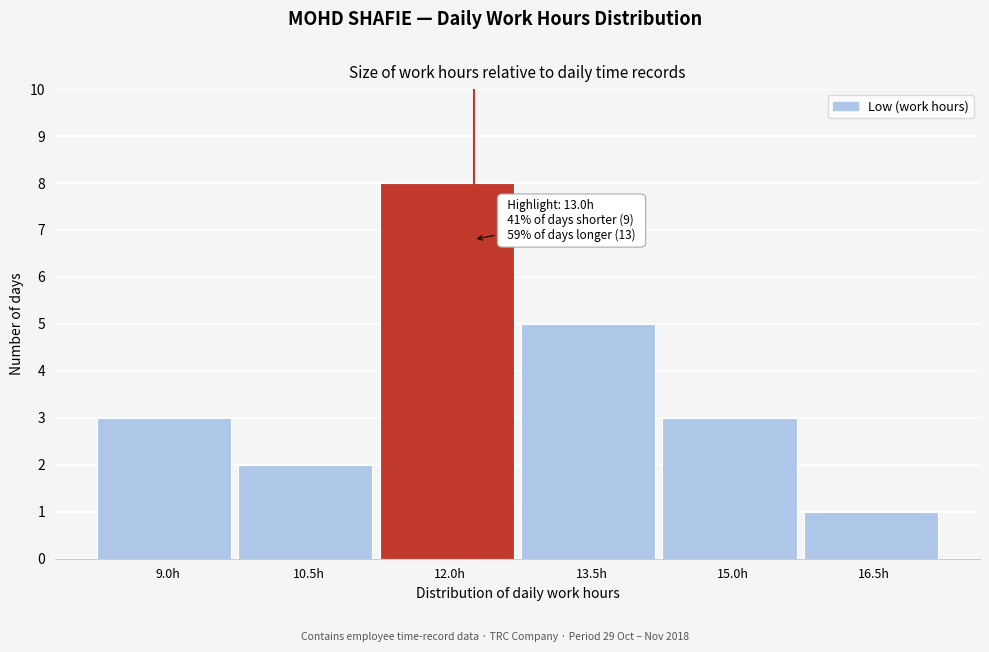

Reading left to right, list all the values displayed in this chart.

9.0h=3	10.5h=2	12.0h=8	13.5h=5	15.0h=3	16.5h=1